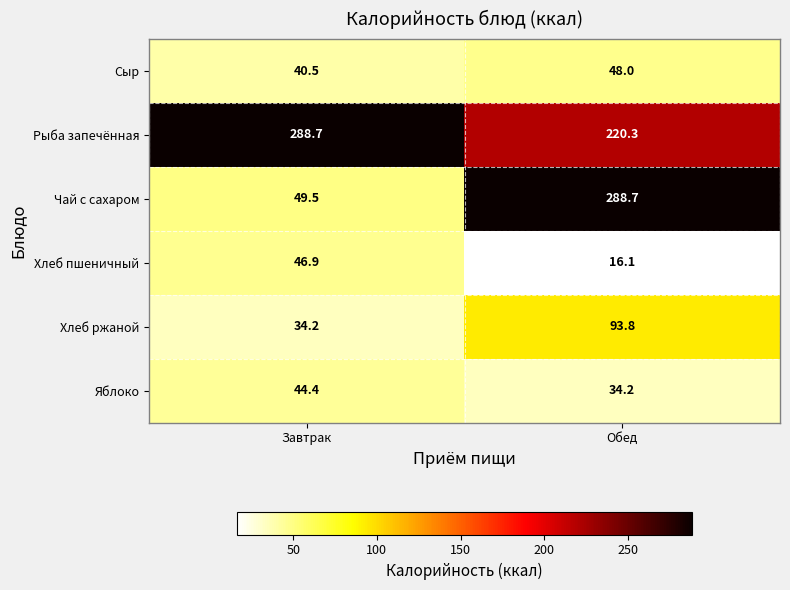

Reading right to left, what are all the values shown in this chart?

Сыр: 48.0	40.5
Рыба запечённая: 220.3	288.7
Чай с сахаром: 288.7	49.5
Хлеб пшеничный: 16.1	46.9
Хлеб ржаной: 93.8	34.2
Яблоко: 34.2	44.4